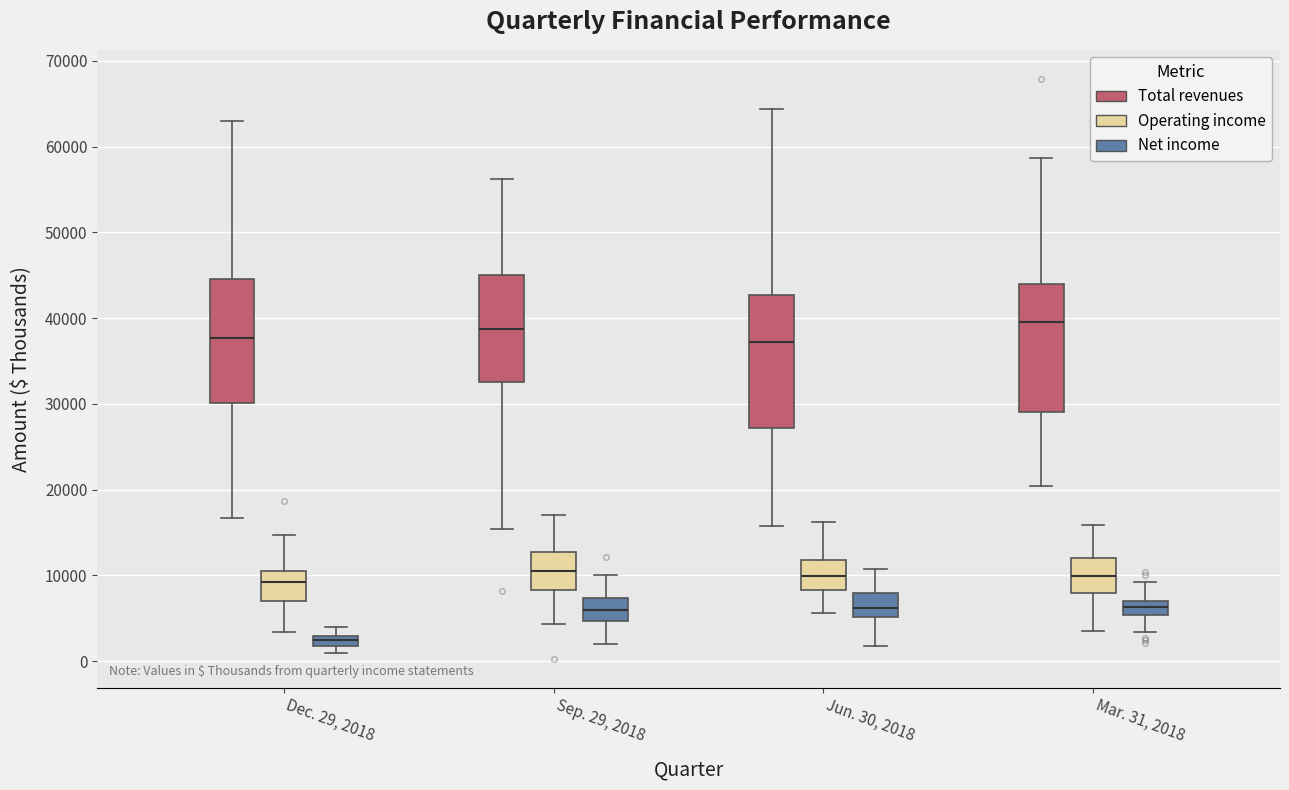

Where is the upper edge of the box for Mar. 31, 2018 (Total revenues) on the y-axis? The values are not printed on the chart, so give them approximately, as read against the axis.

44000